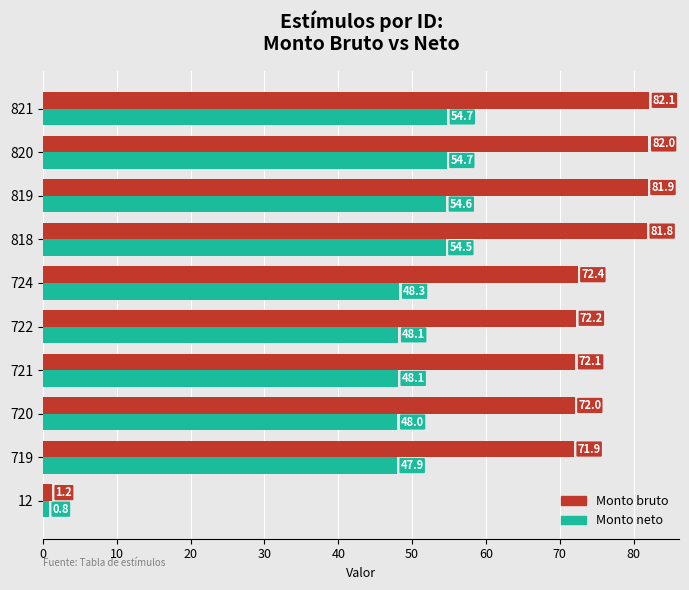

What is the difference between the second highest and minimum values in the Monto bruto series?

80.8